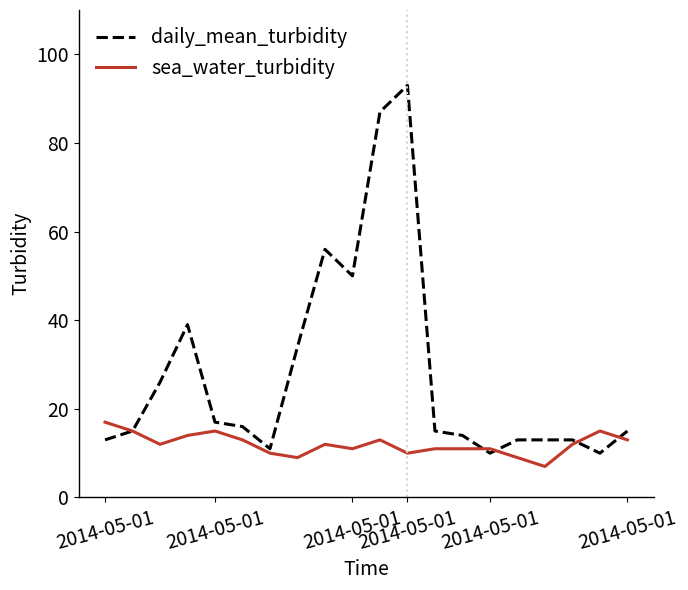

Rank the series by their average value, from highest to lowest.

daily_mean_turbidity, sea_water_turbidity